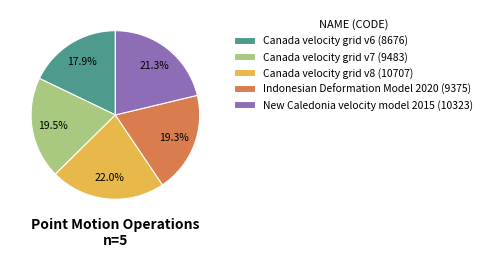

What portion of the pie excludes New Caledonia velocity model 2015?

78.7%